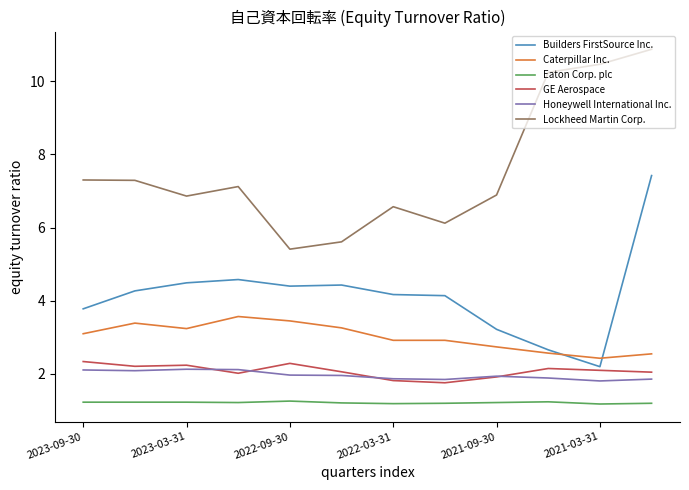

True or false: GE Aerospace and Lockheed Martin Corp. intersect in this chart.

False